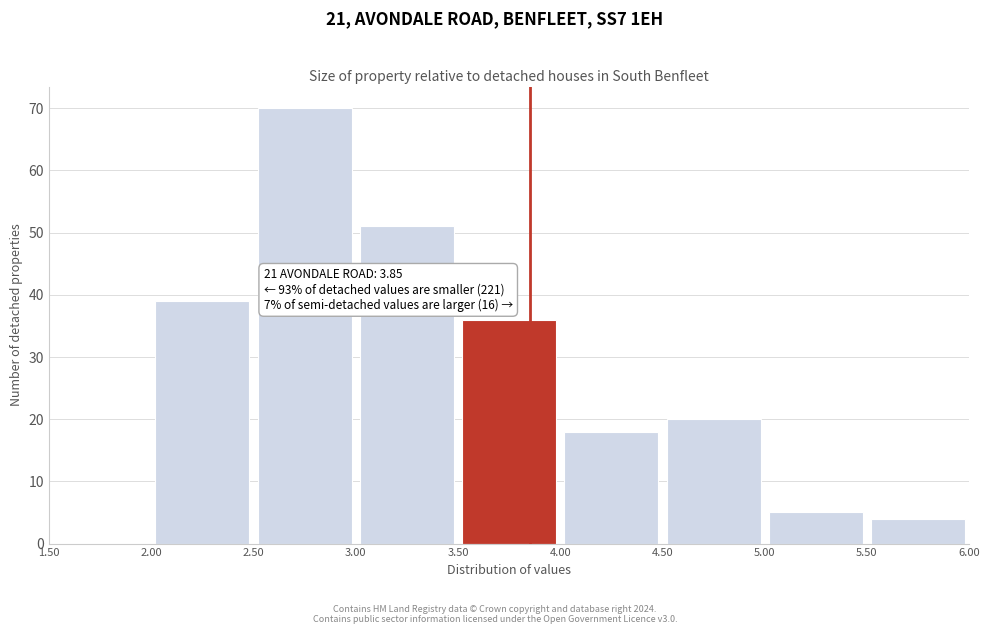

Over which range of the x-axis is the bar tallest?

2.50 to 3.00